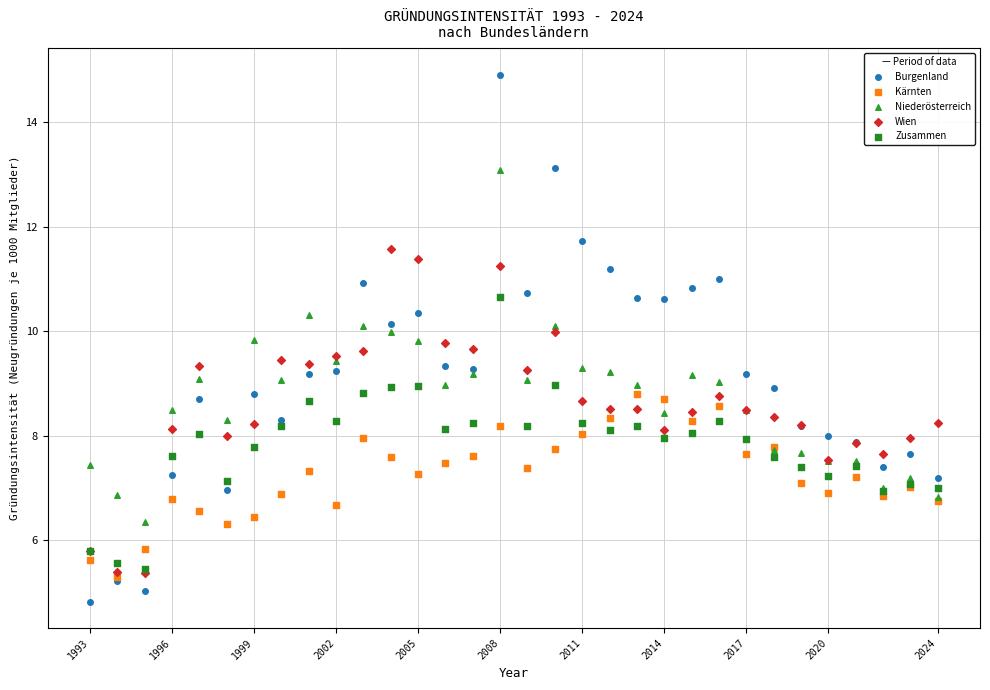

Which series reaches the maximum Y coordinate?

Burgenland